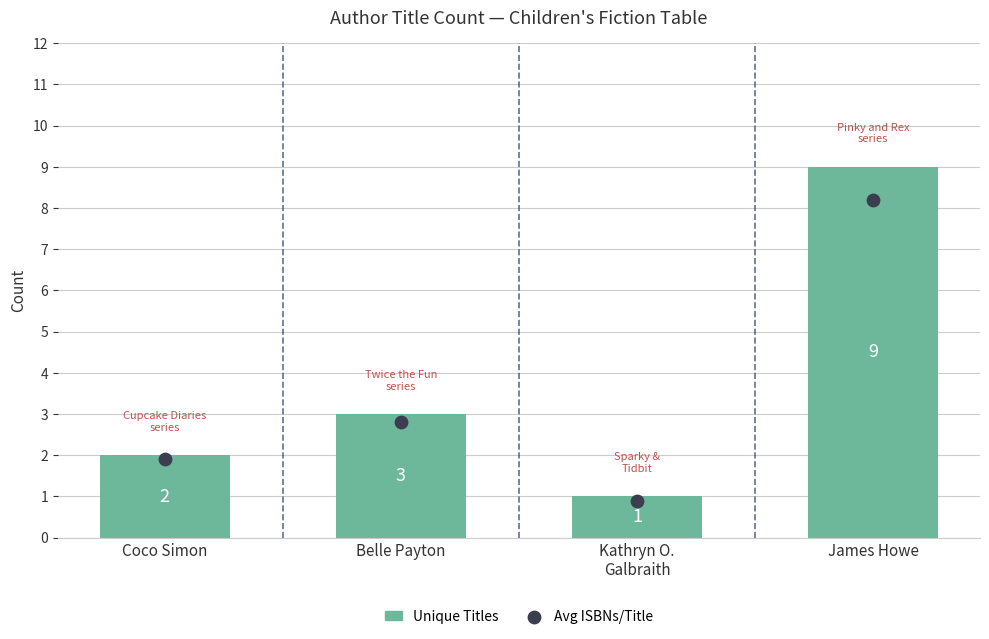

Which series has the widest spread of Y values?

Unique Titles